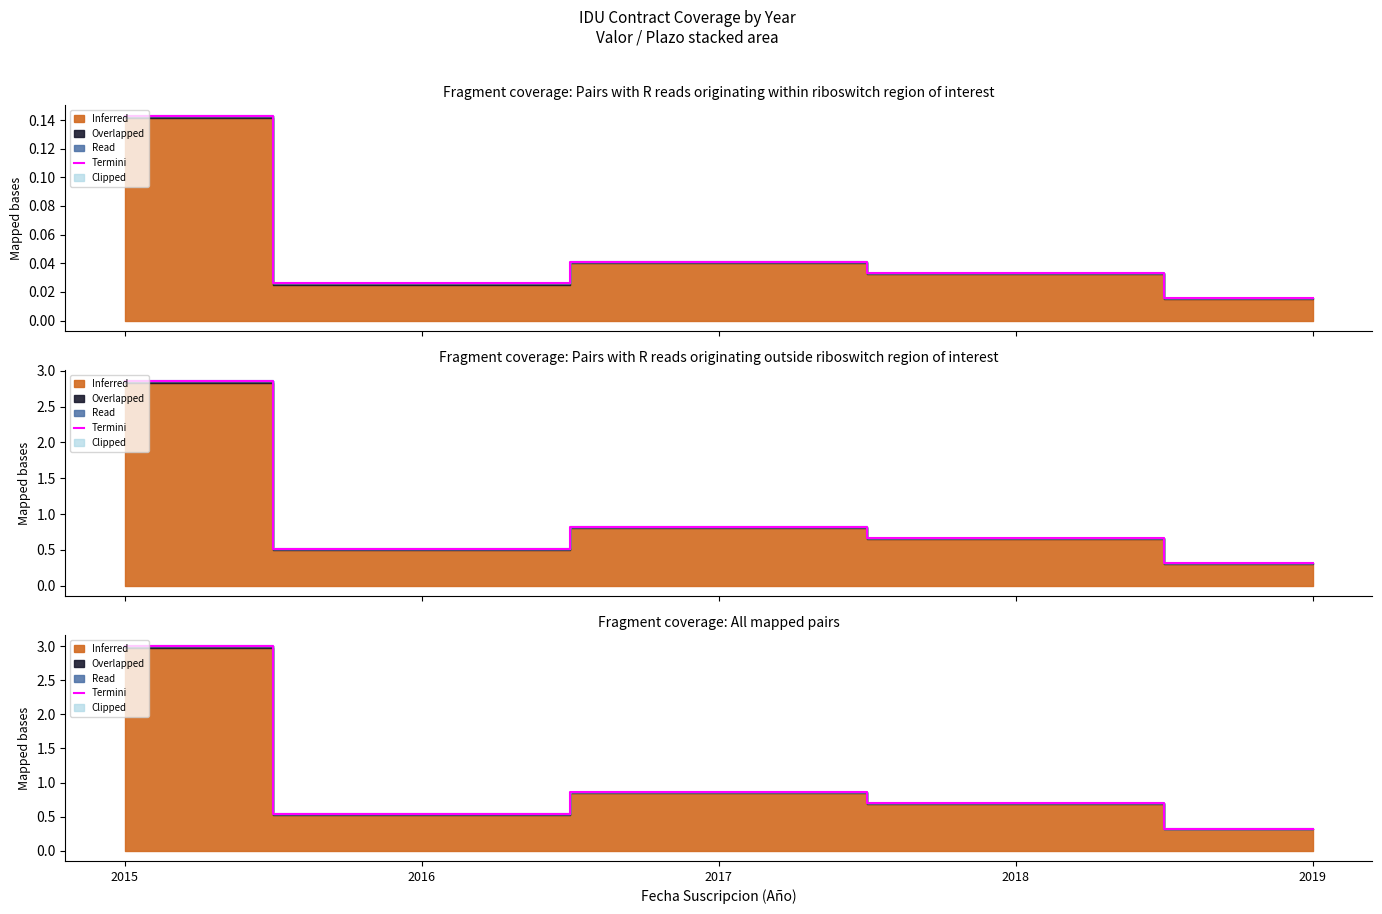

True or false: there are more than 2 points higher than both neighbors.

False